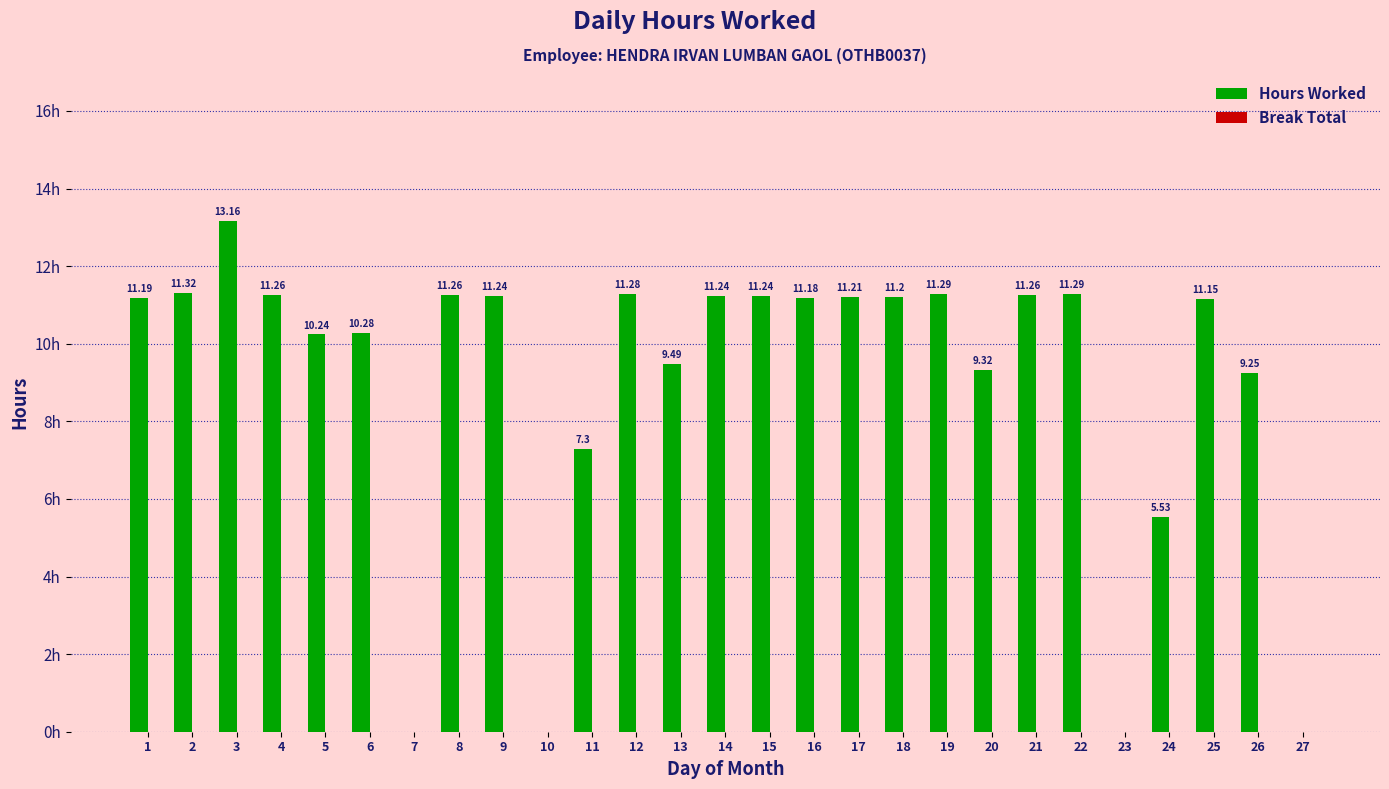

Are the bars horizontal?

No